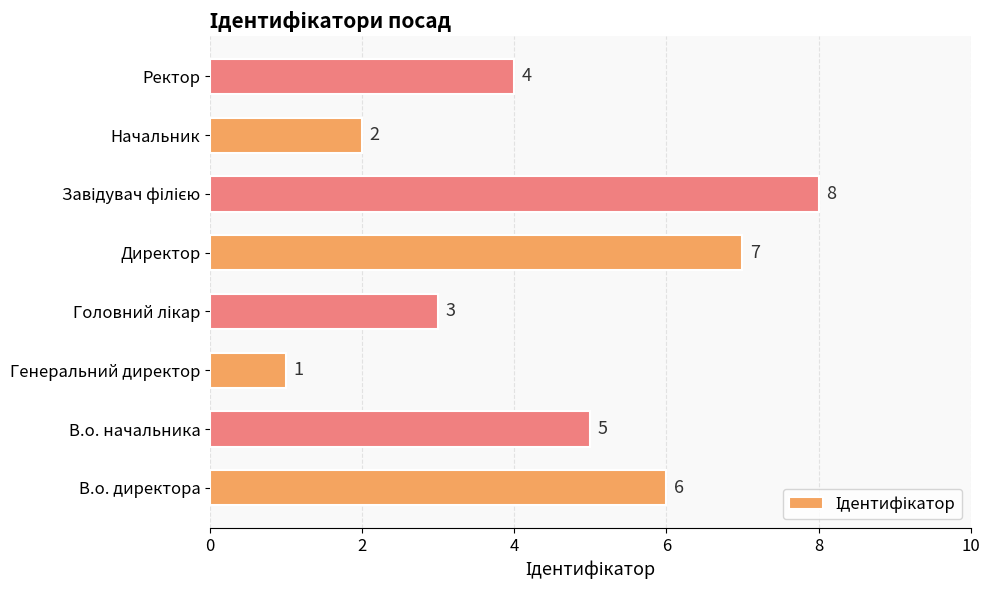

The value at В.о. директора is 4. True or false?

False